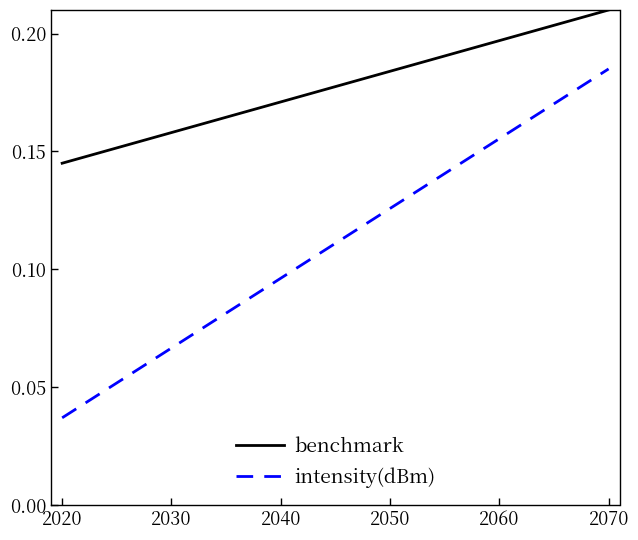

True or false: benchmark and intensity(dBm) cross at least once.

False